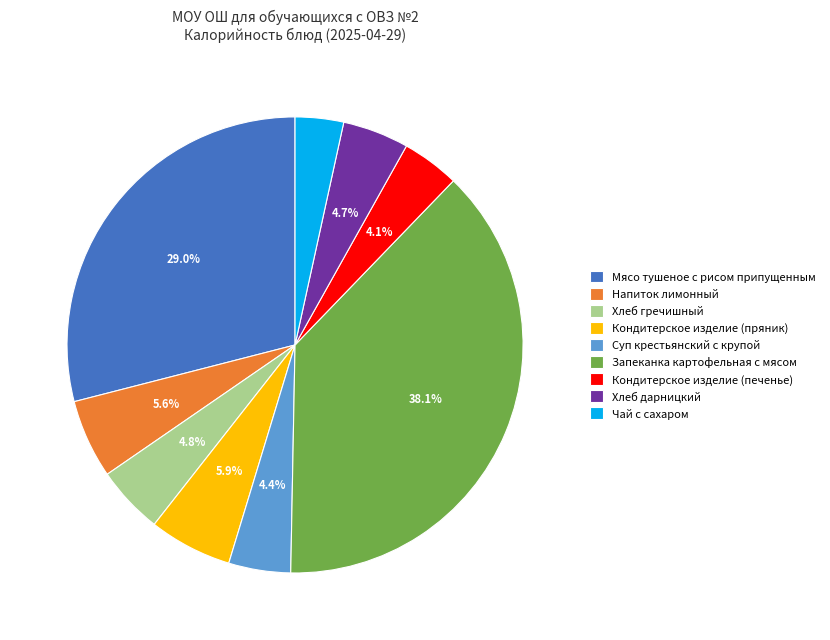

Does Напиток лимонный represent more than half of the total?

No